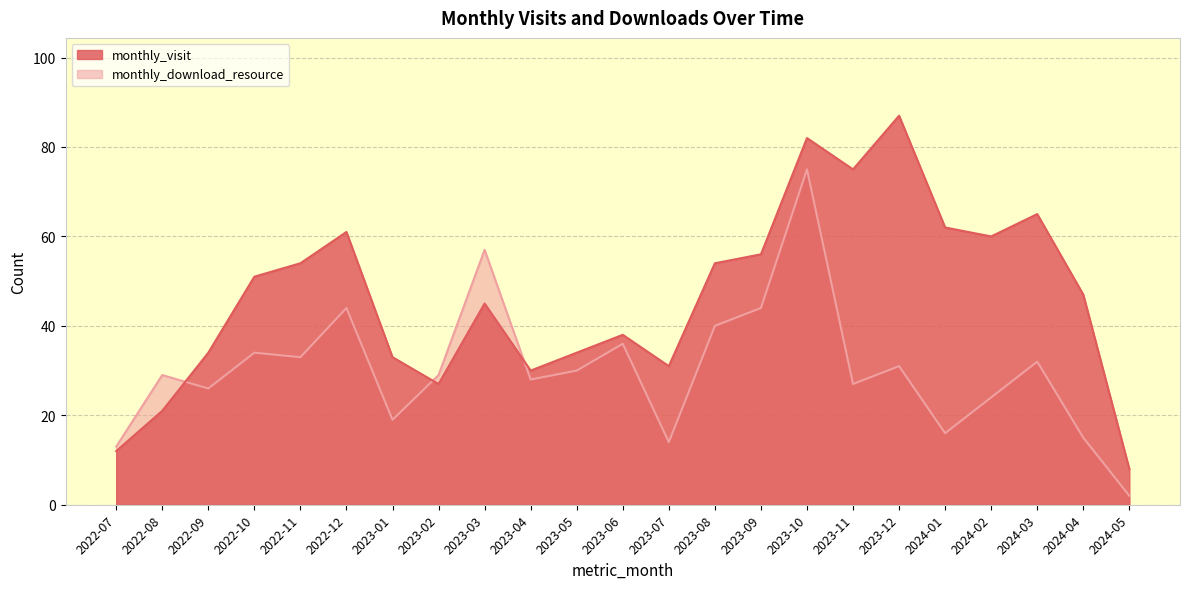

What are all the series names shown in the legend?

monthly_visit, monthly_download_resource